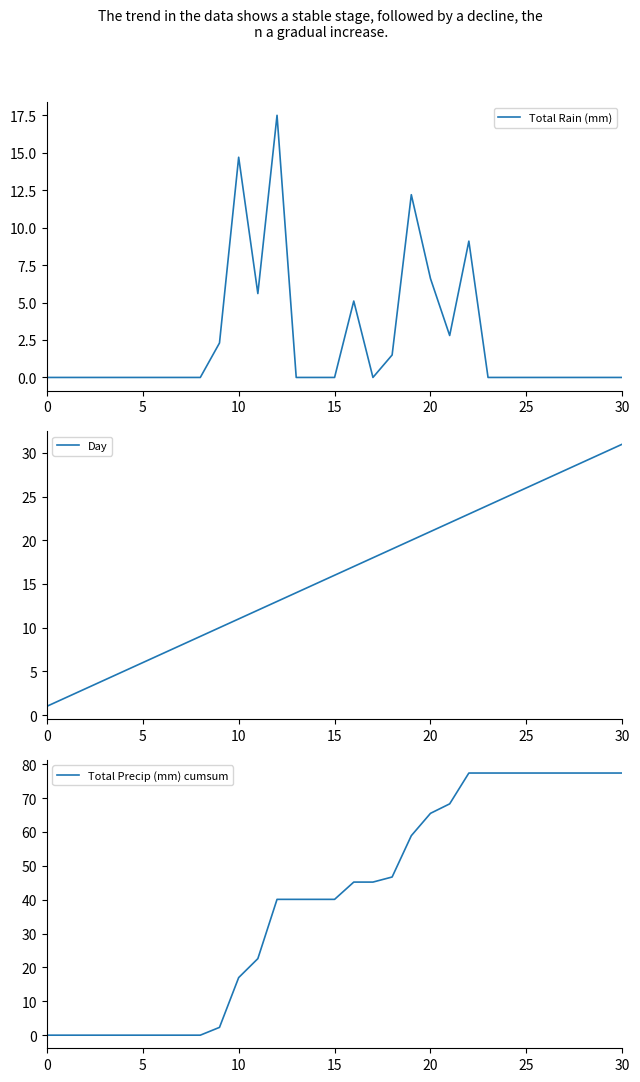

Which series changed the most between 22 and 29?

Total Rain (mm)